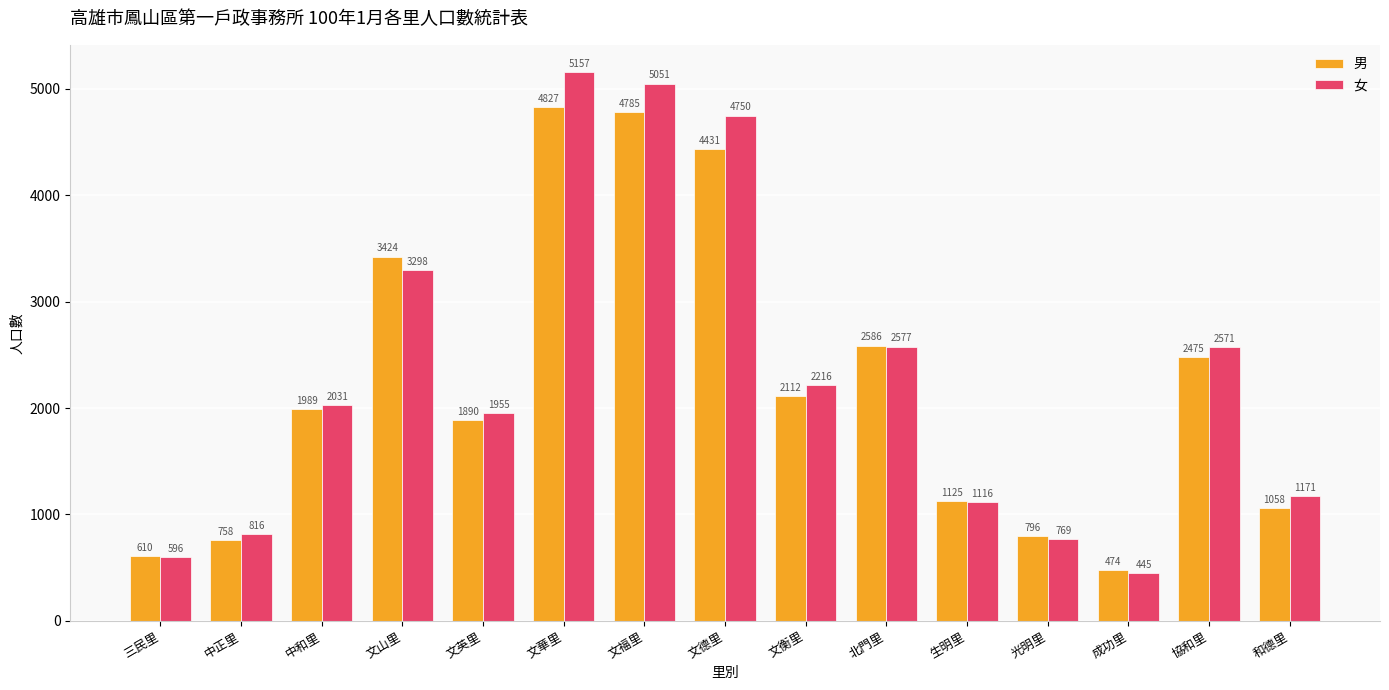

Between 光明里 and 成功里, which series saw the biggest shift?

女